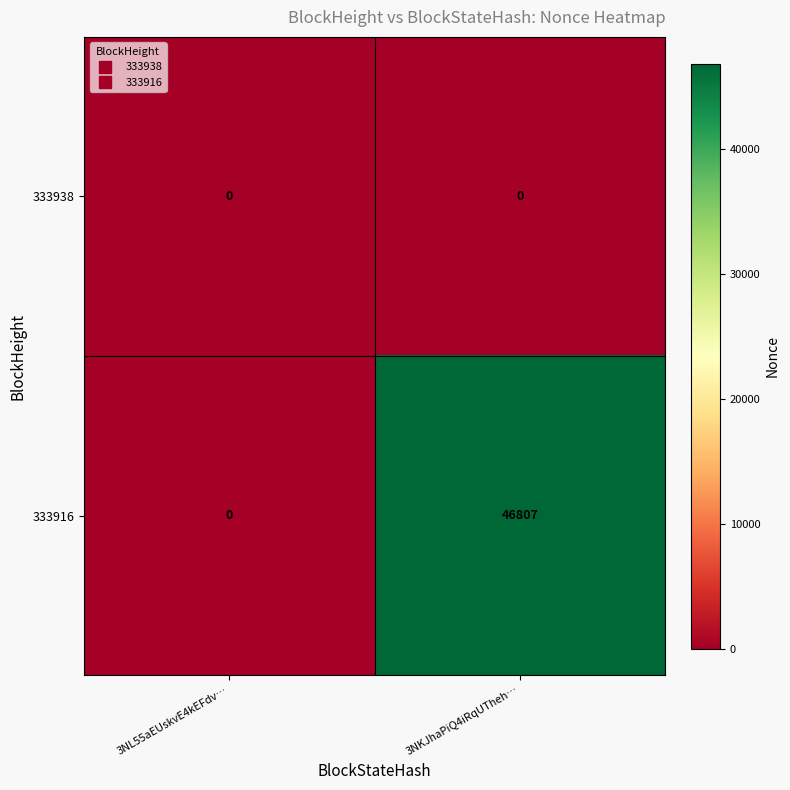

List the series in order of their overall mean, lowest first.

333938, 333916